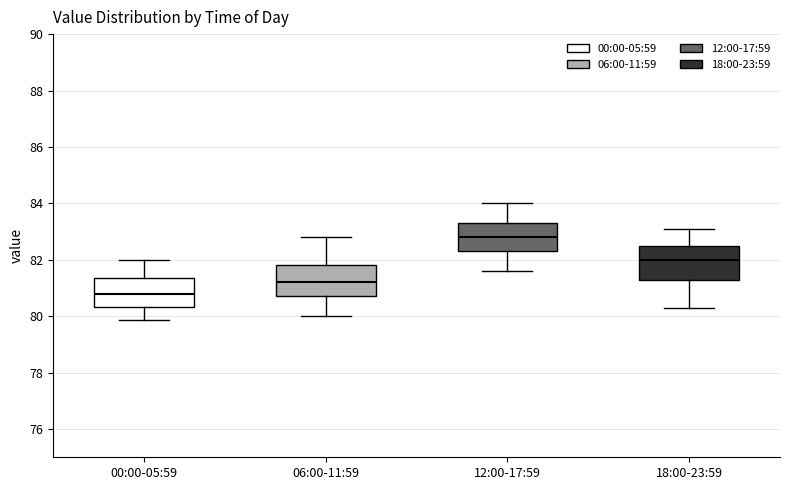

Which box's median line is the highest?

12:00-17:59